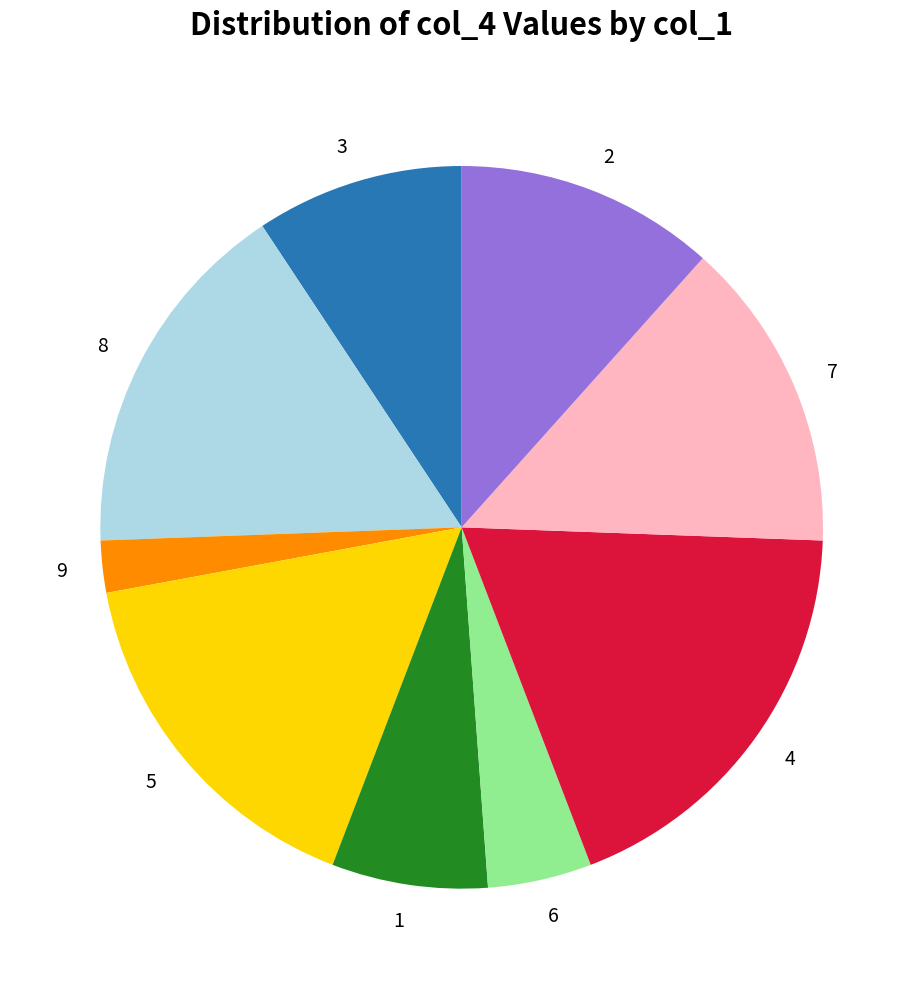

Count the number of slices in the pie.

9